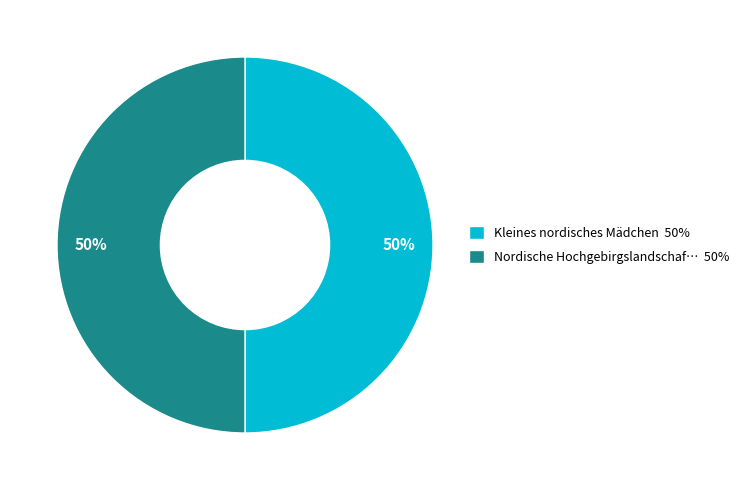

To the nearest percent, what is the average slice percentage?

50%